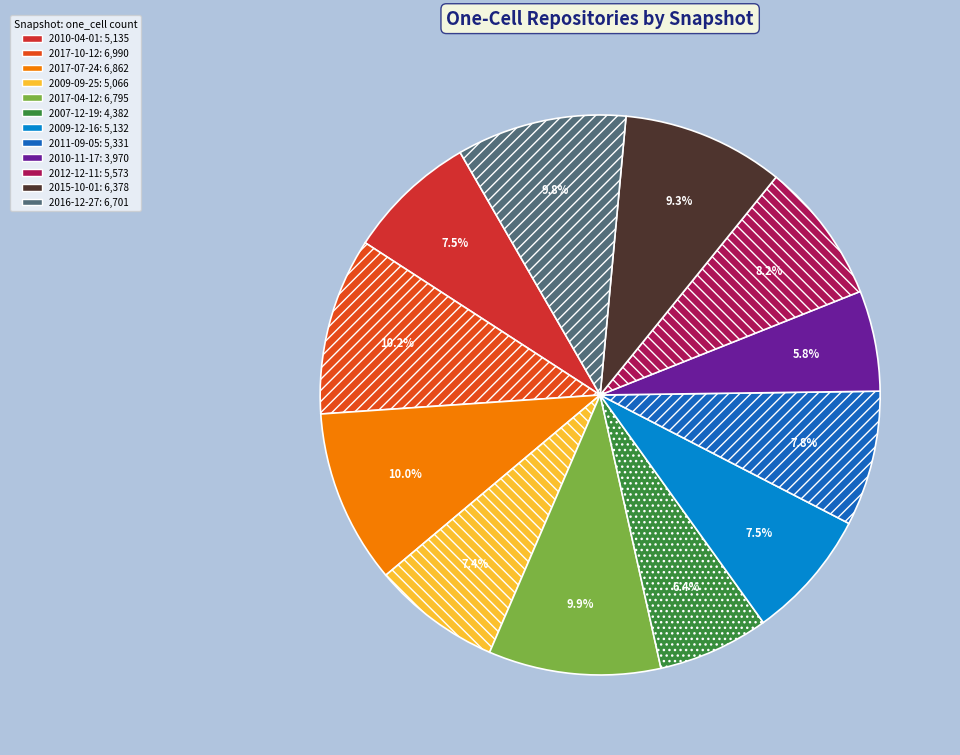

To the nearest percent, what percentage of the pie is 2017-10-12?

10%